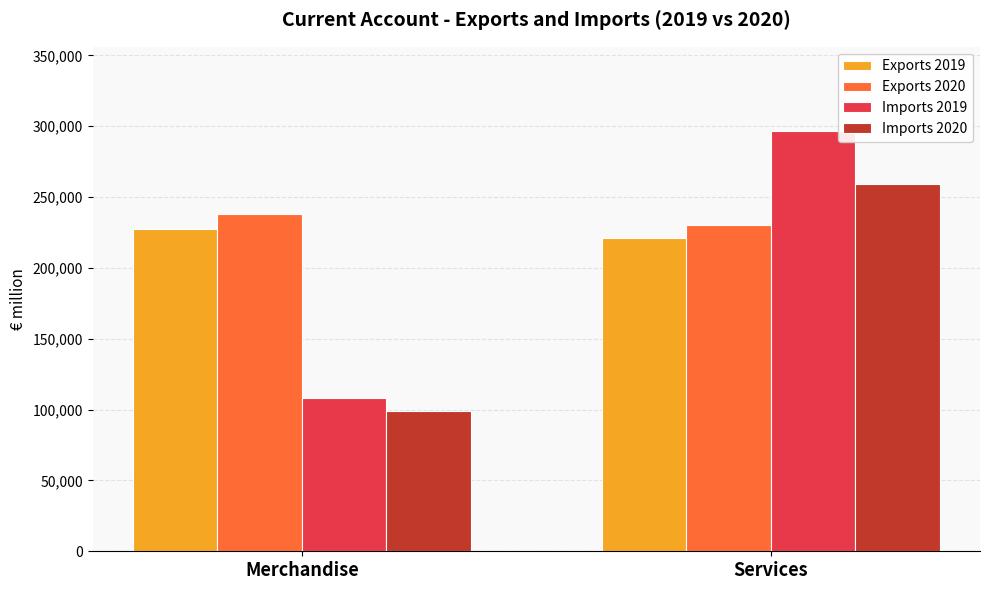

What is the label of the 1st bar from the left?

Merchandise